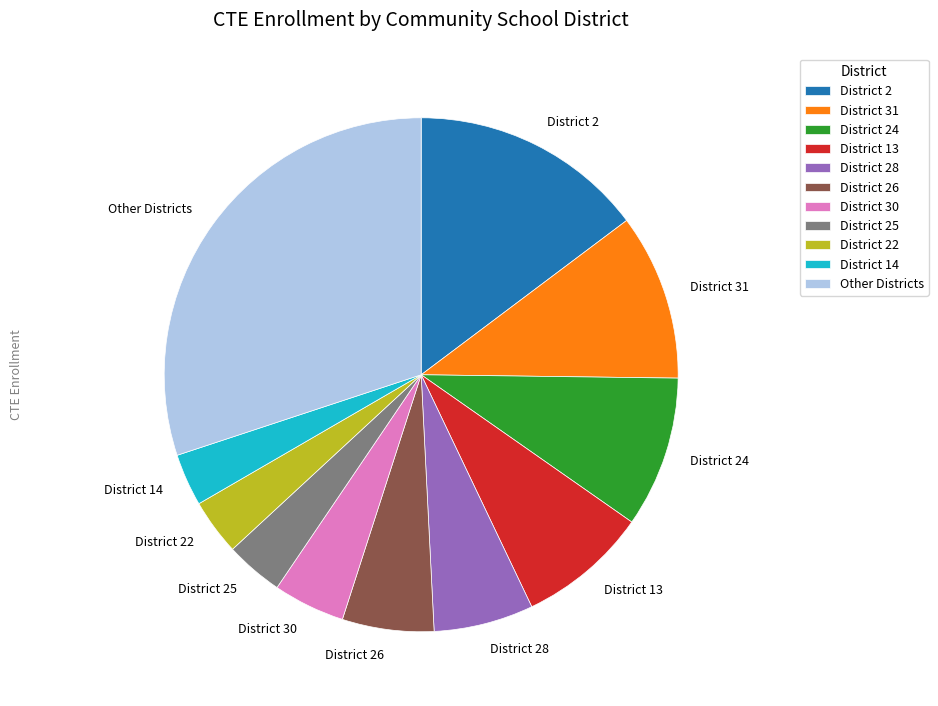

Between District 31 and District 26, which is larger?

District 31